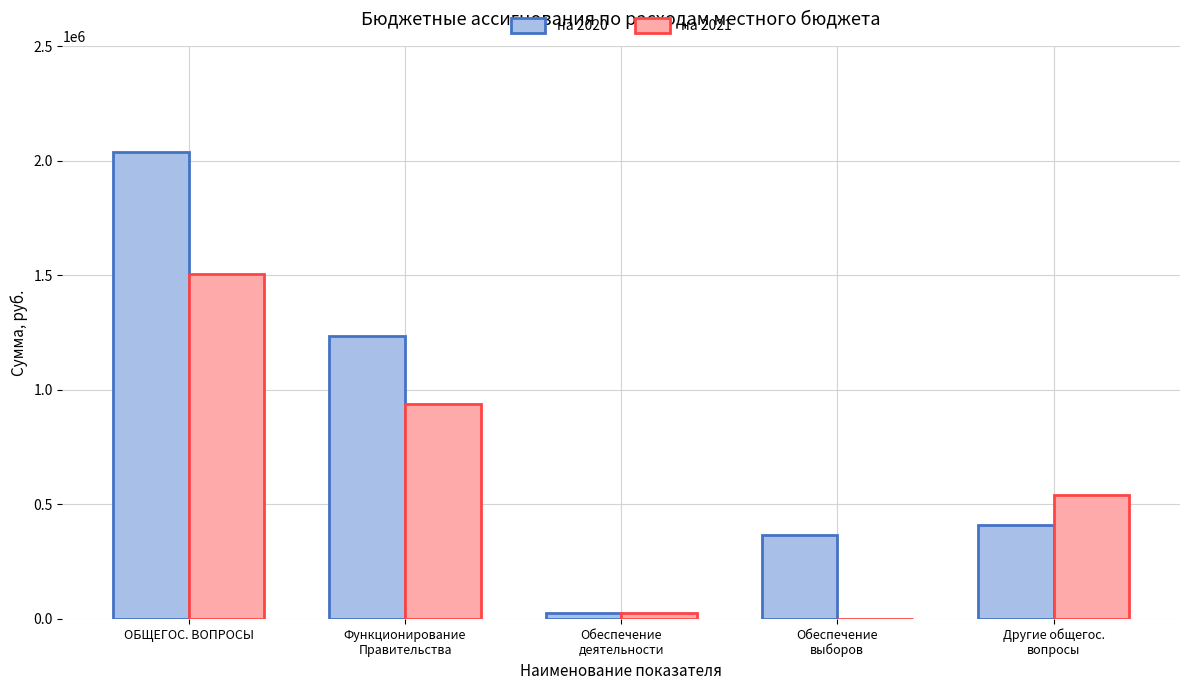

What is the total value across all series at Функционирование
Правительства?

2172000